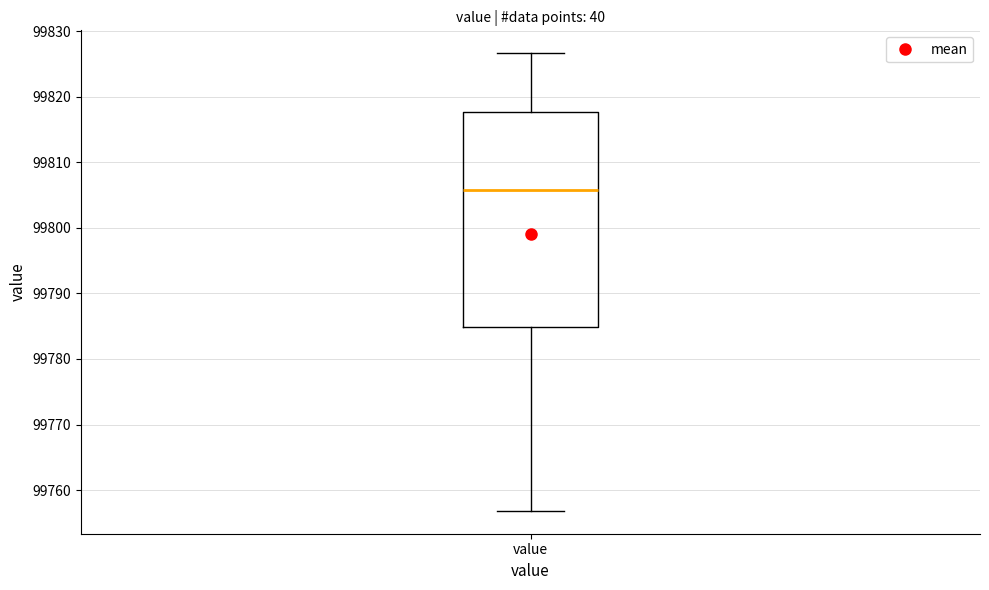

Where does the median line of the box for value sit on the y-axis? The values are not printed on the chart, so give them approximately, as read against the axis.

99806